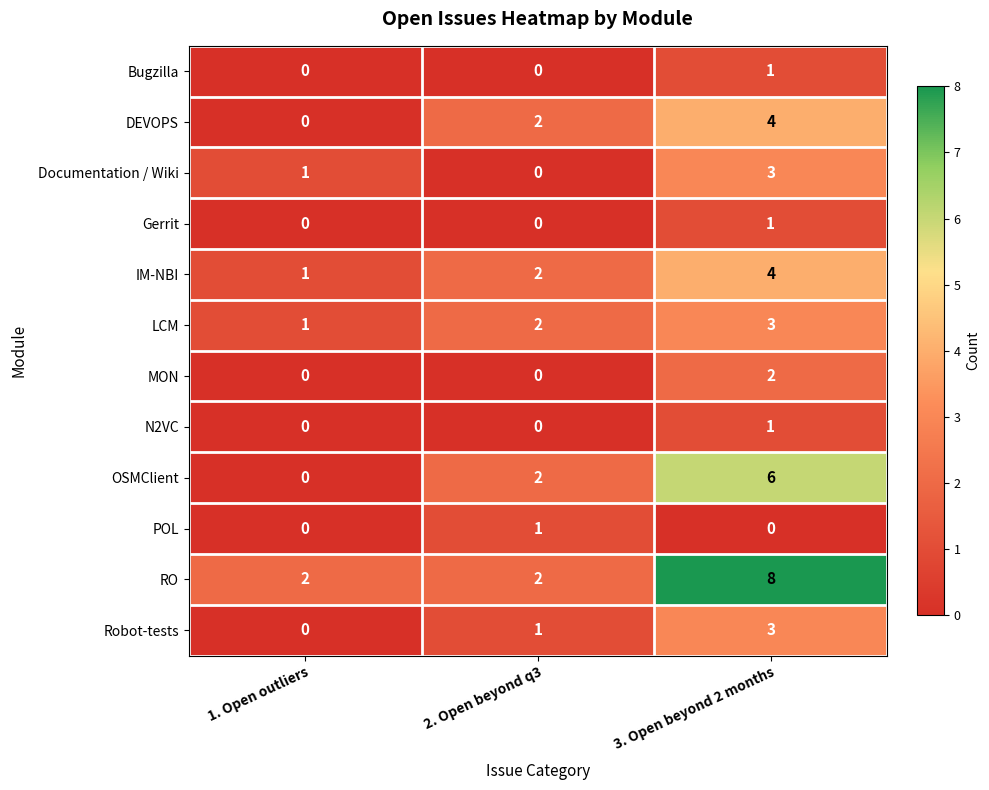

What is the difference between the maximum and minimum values in the RO series?

6